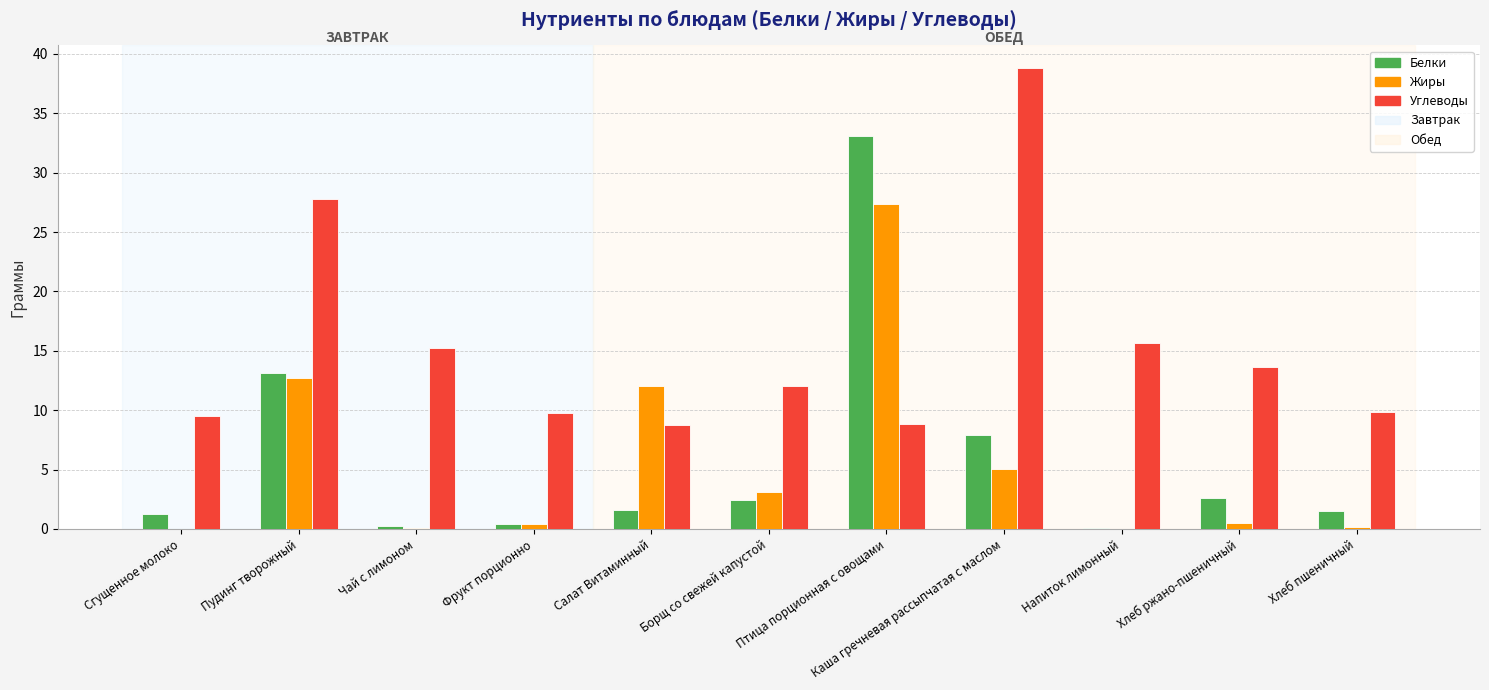

Is the value of Жиры at Фрукт порционно greater than the value of Углеводы at Каша гречневая рассыпчатая с маслом?

No